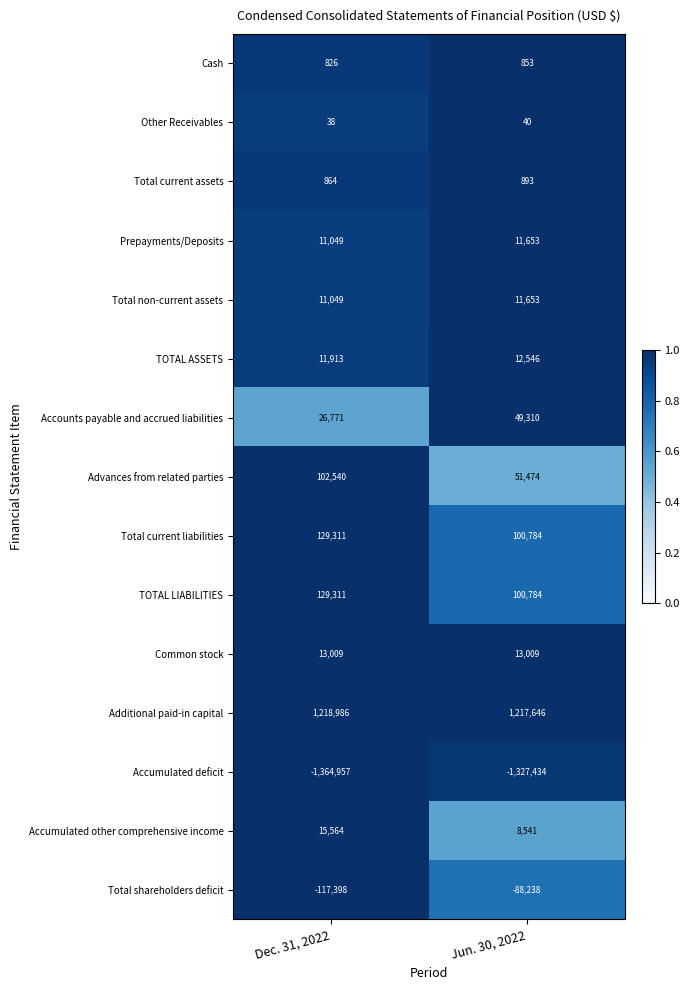

Between Dec. 31, 2022 and Jun. 30, 2022, which series saw the biggest shift?

Advances from related parties